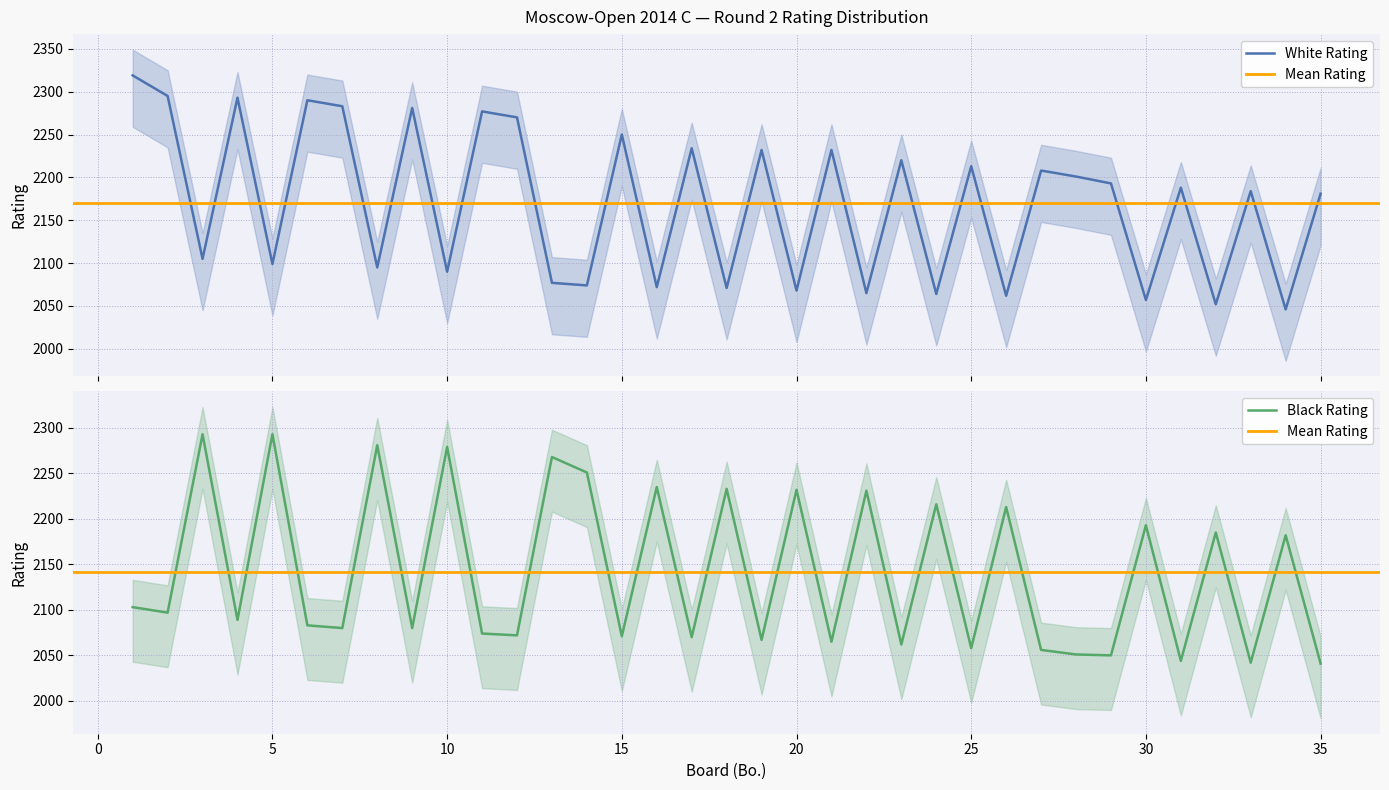

Rank the series by their average value, from lowest to highest.

Black Rating, White Rating